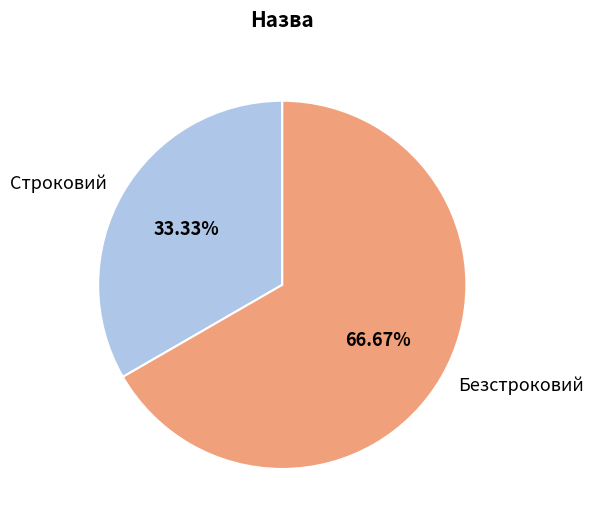

To the nearest percent, what is the average slice percentage?

50%